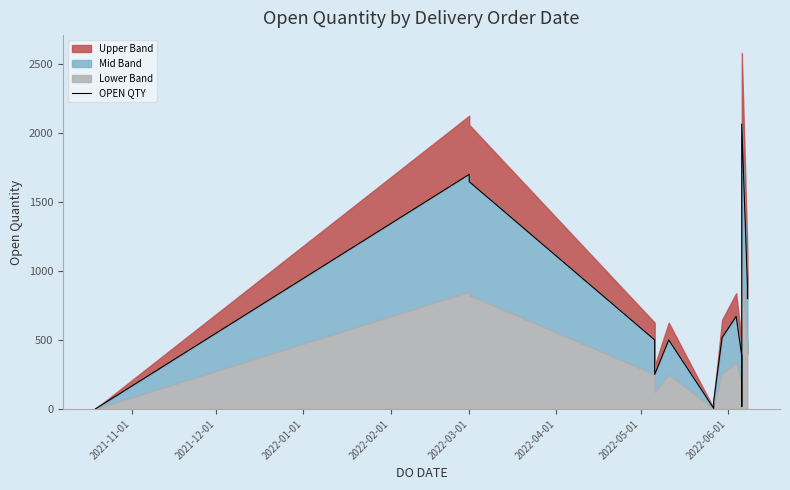

True or false: the data has more than 2 interior local peaks.

True